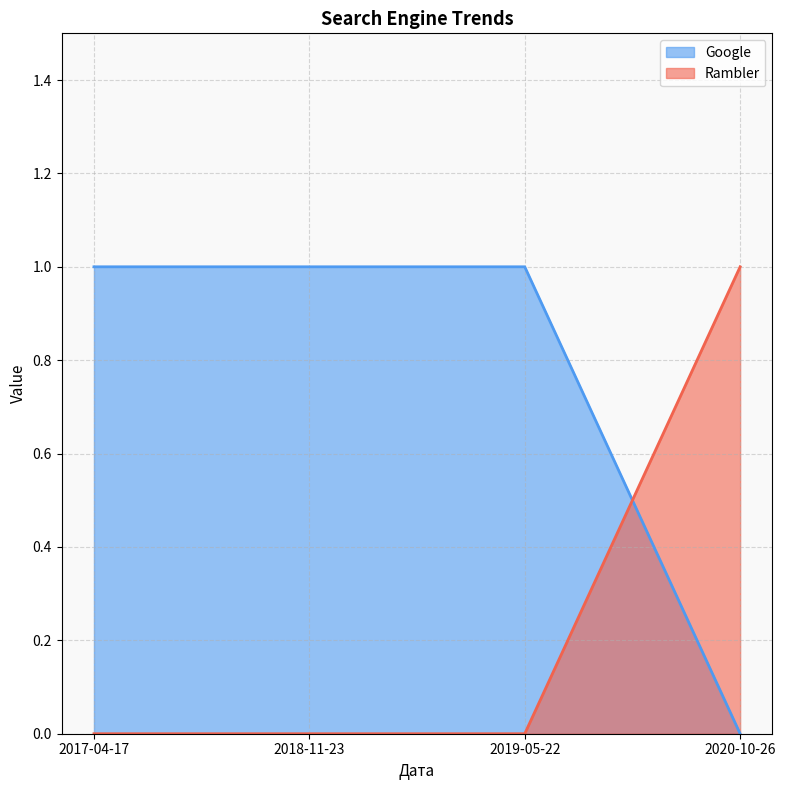

How many data points does each series have?

4